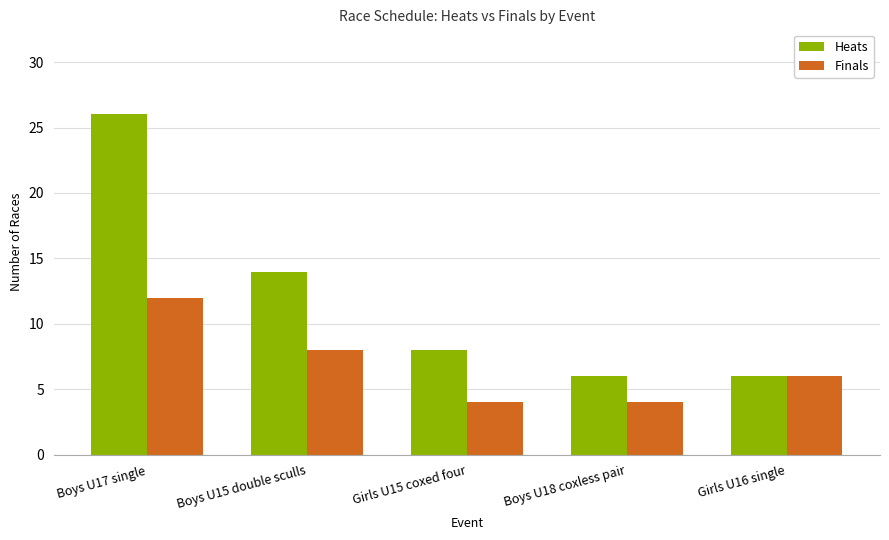

What is the lowest value of the Finals series?

4